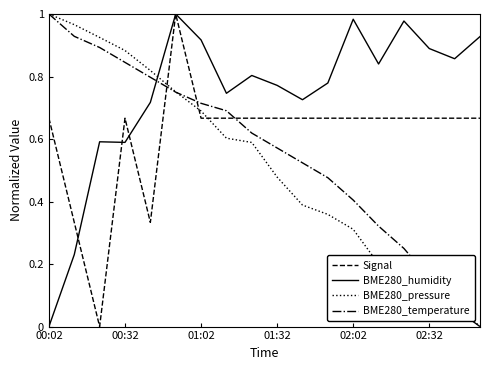

Which series has the largest total across all categories?

BME280_humidity